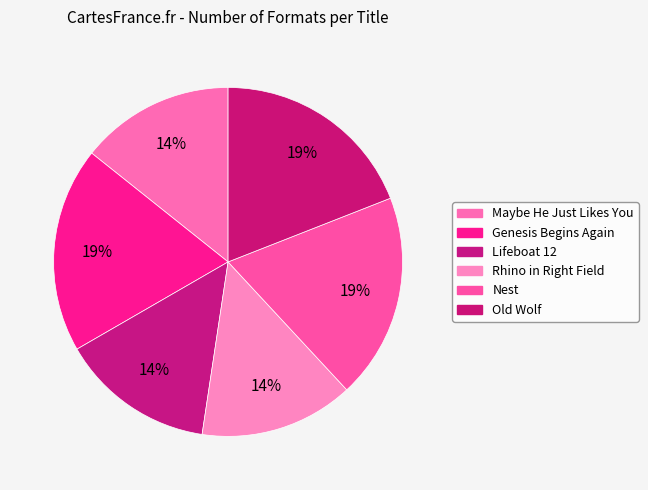

Is Nest the majority of the pie?

No